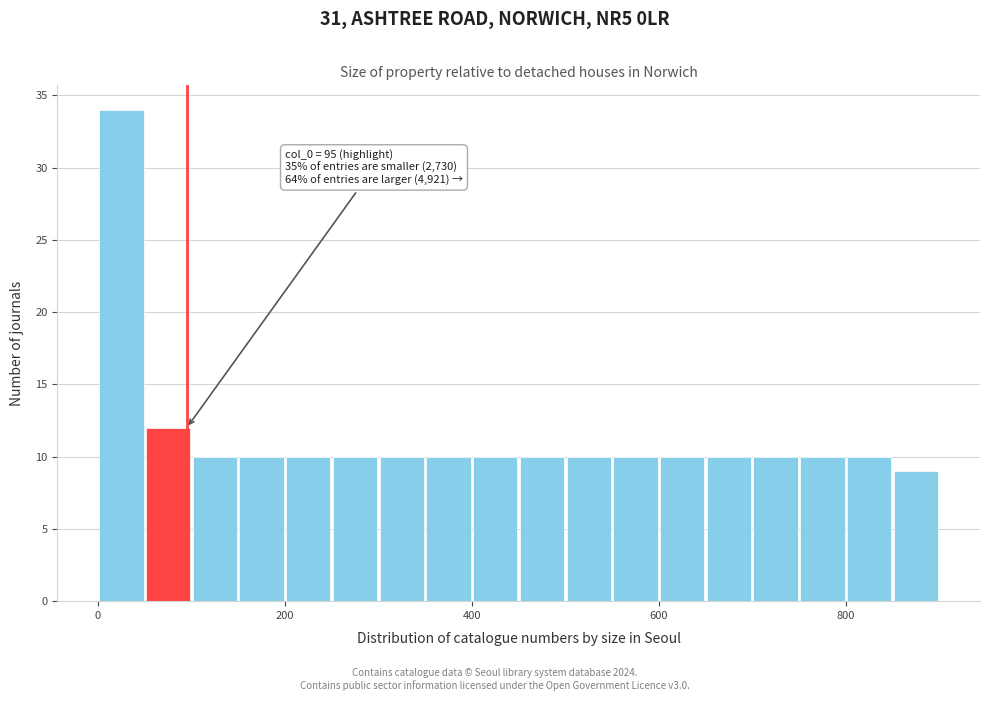

Around what value on the x-axis is the tallest bar? Give the approximate position of its centre, as read against the axis.

20